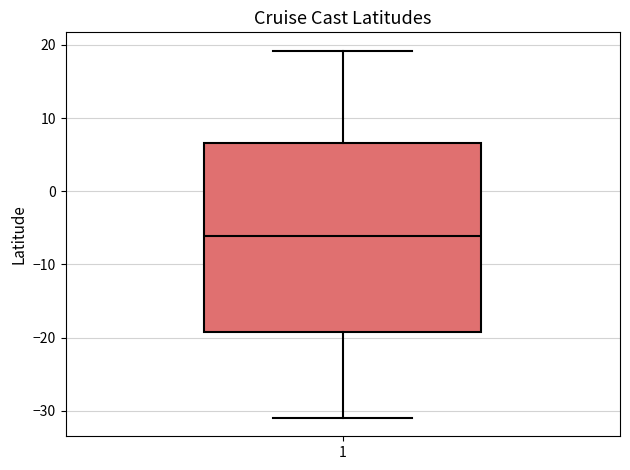

Read this box plot against the y-axis: the position of the median line, the range covered by the box, and the ends of both whiskers. The values are not printed on the chart, so give them approximately, as read against the axis.

median -6, box -19 to 7, whiskers -31 to 19